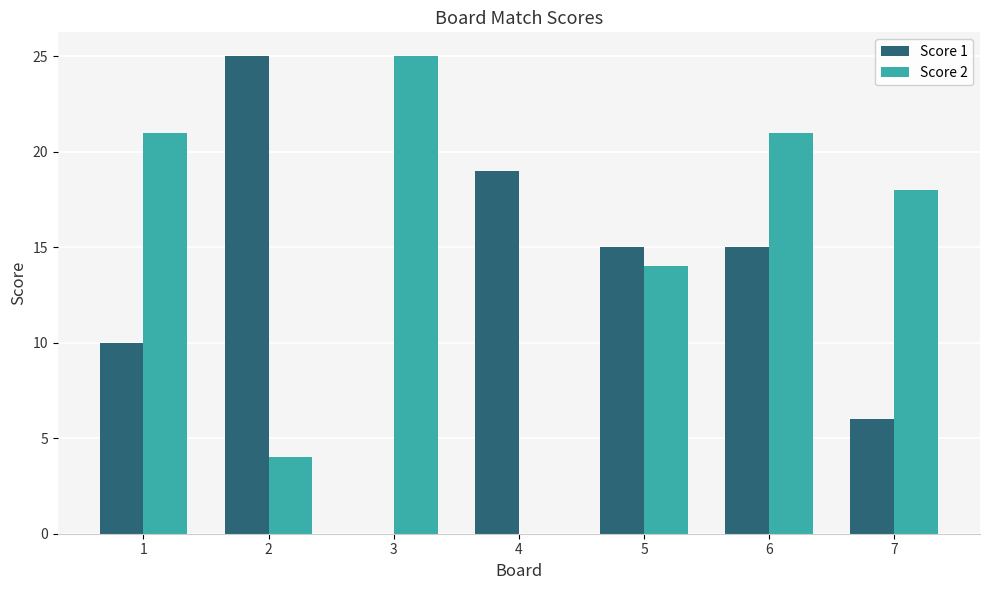

Does the chart contain stacked bars?

No